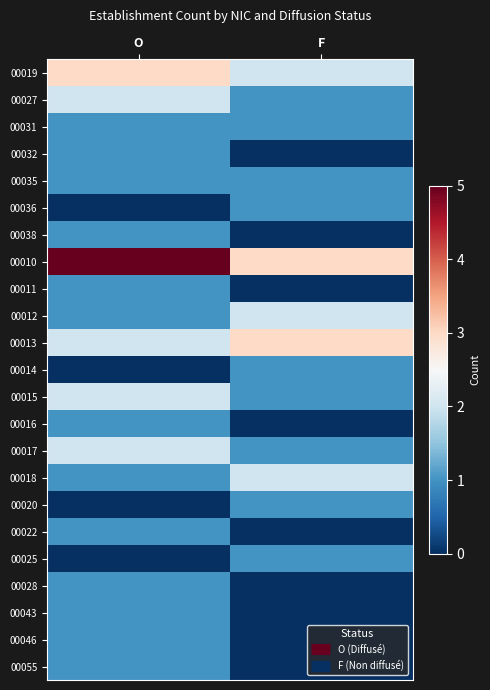

Which series has the widest spread of values?

00010